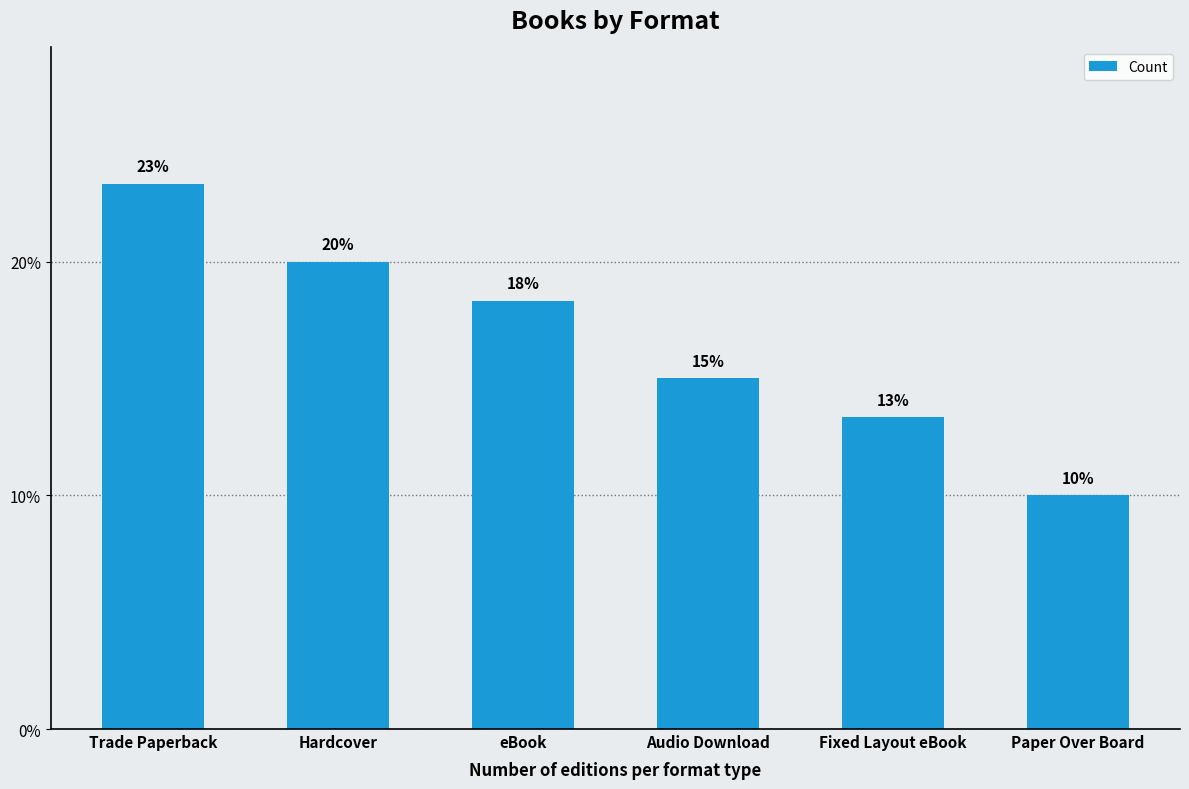

What is the difference between the second highest and second lowest values?

6.7